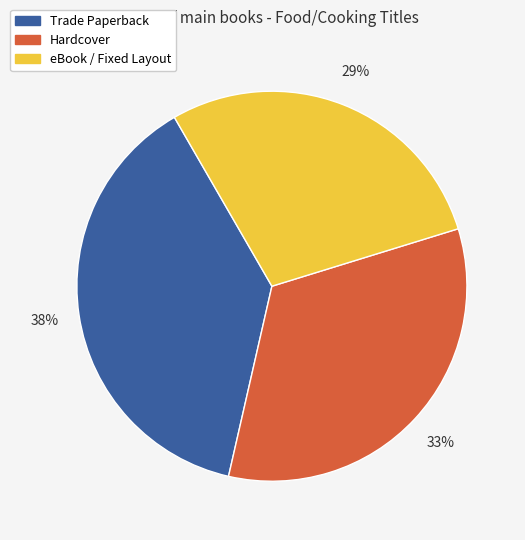

To the nearest percent, what is the average slice percentage?

33%